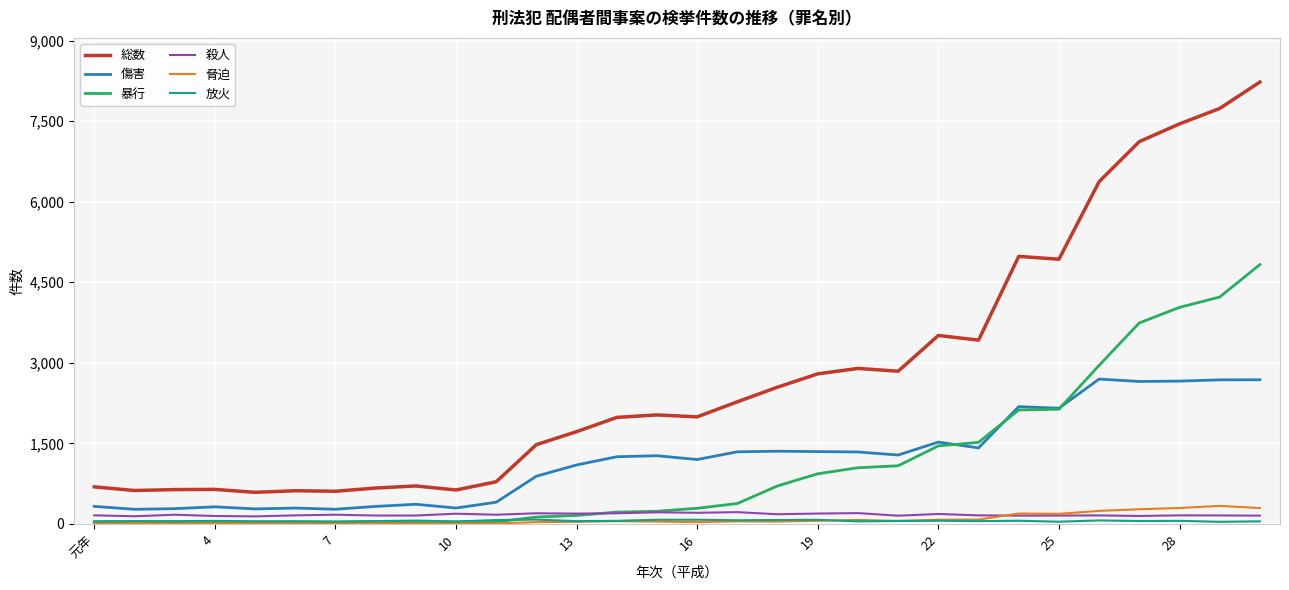

Which series has the largest total across all categories?

総数